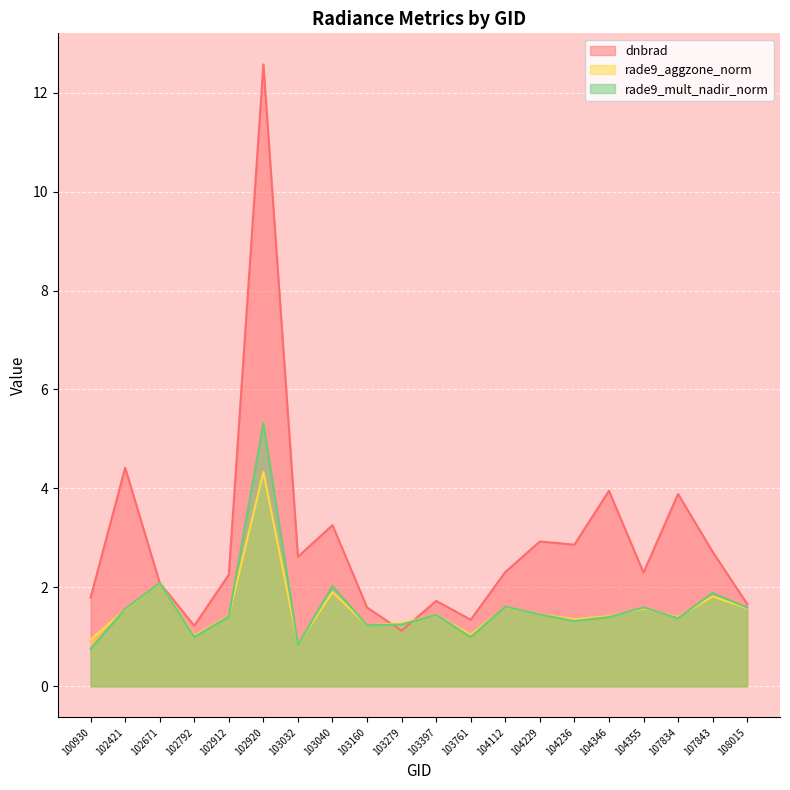

What is the difference between the maximum and minimum values in the rade9_aggzone_norm series?

3.5